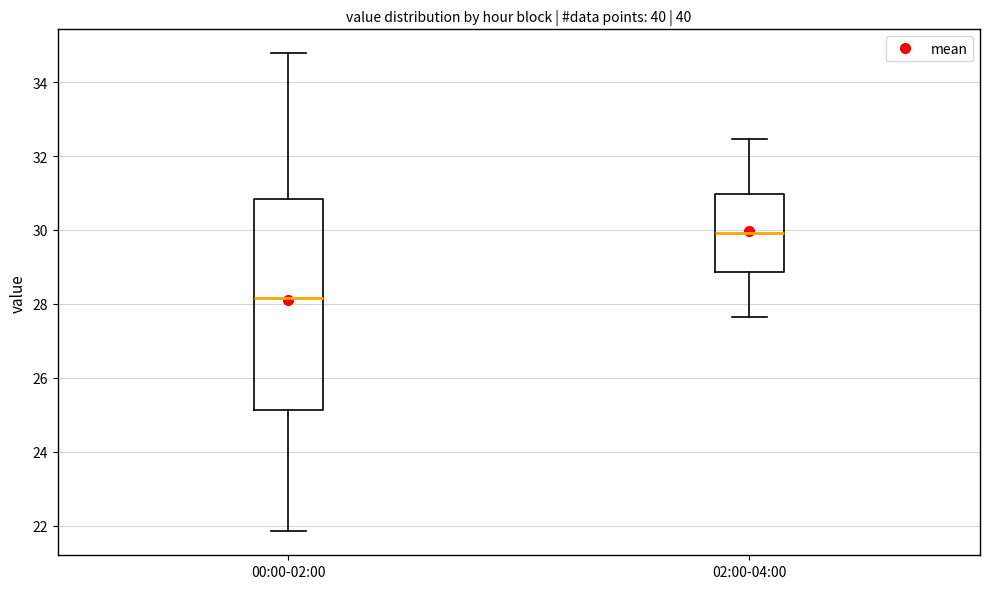

Which box's median line is the highest?

02:00-04:00